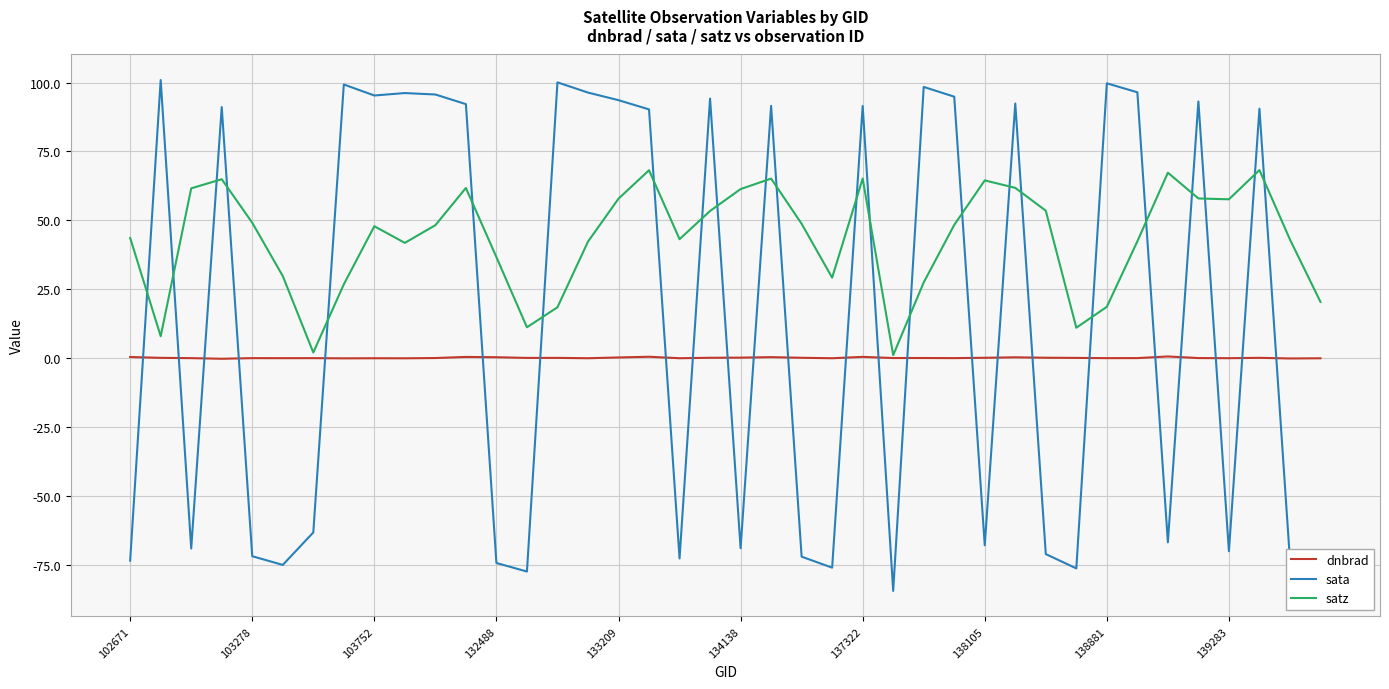

What is the greatest value displayed?

100.9